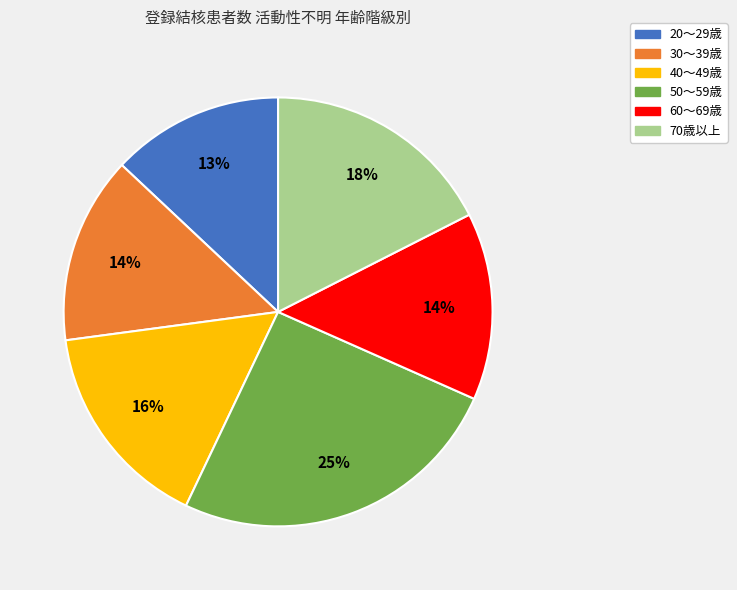

To the nearest percent, what is the difference between the largest and smallest slice percentages?

12%